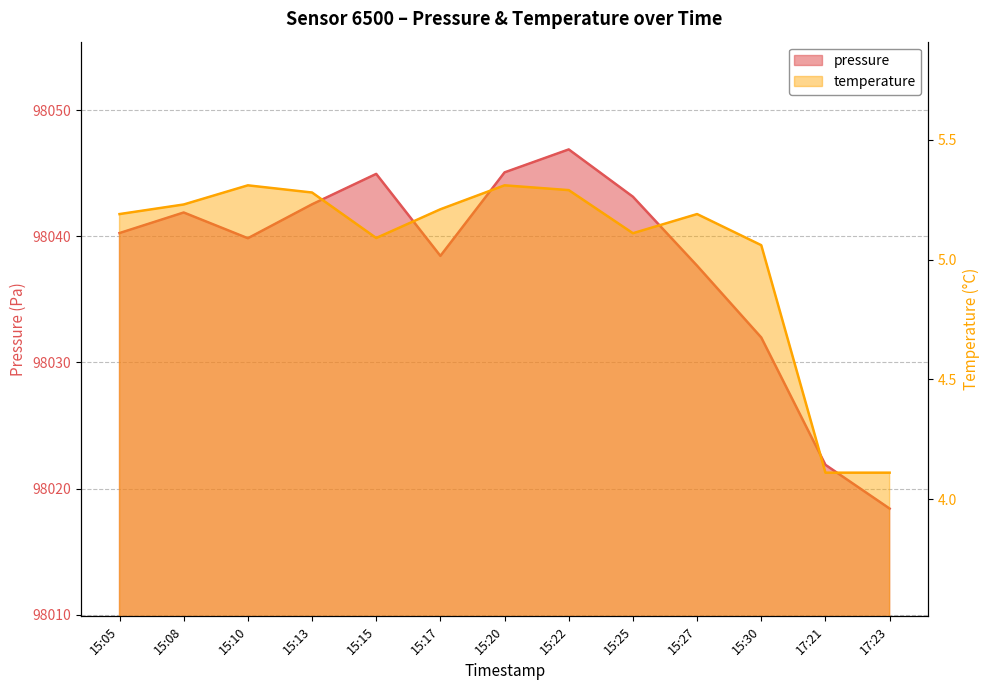

What is the approximate value of temperature at 15:22?

5.3